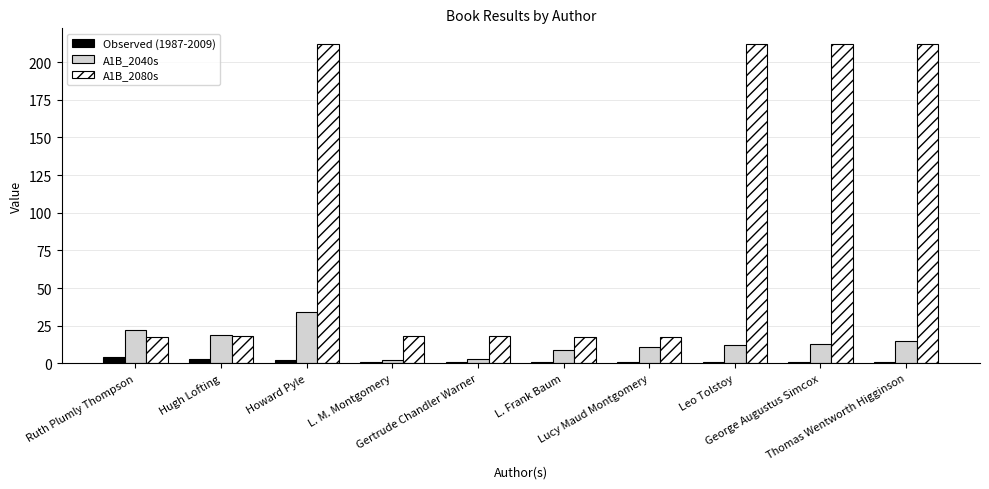

What is the difference between the second highest and second lowest values in the A1B_2080s series?

194.3